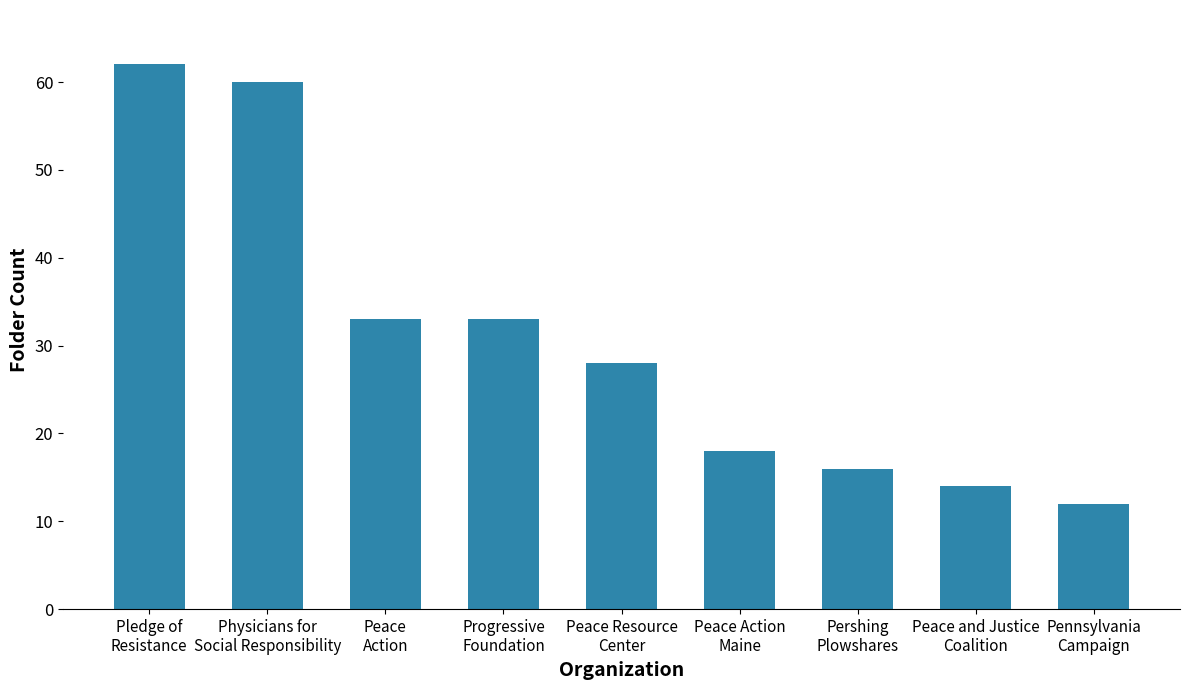

Are the bars horizontal?

No